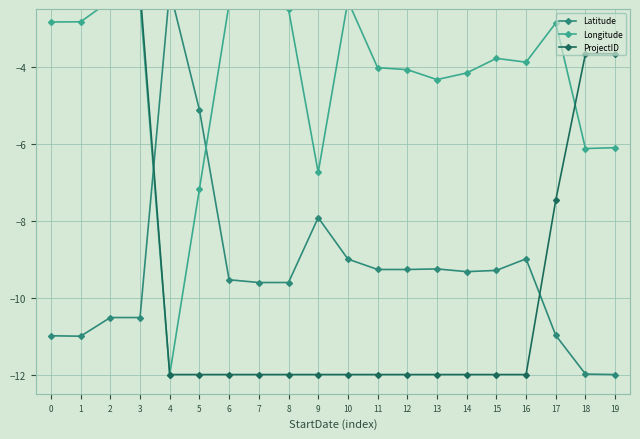

At which category does the chart reach its peak across all series?

4